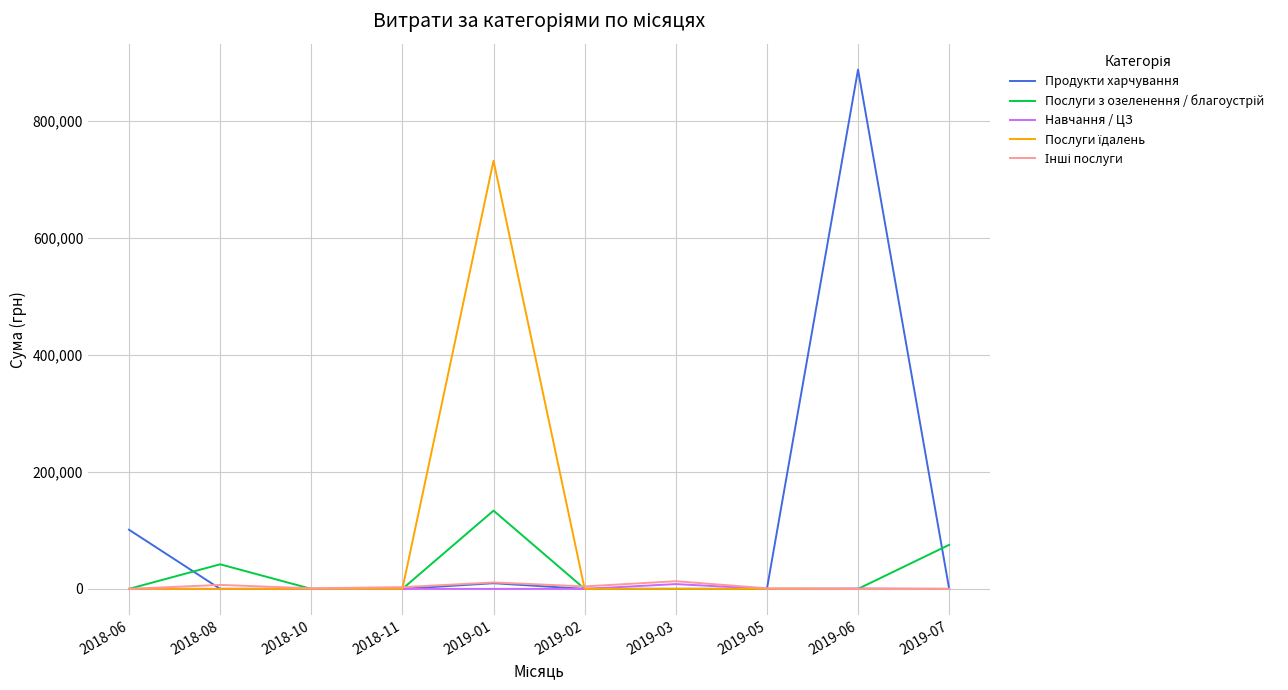

What is the total value across all series at 2019-07?

75363.4